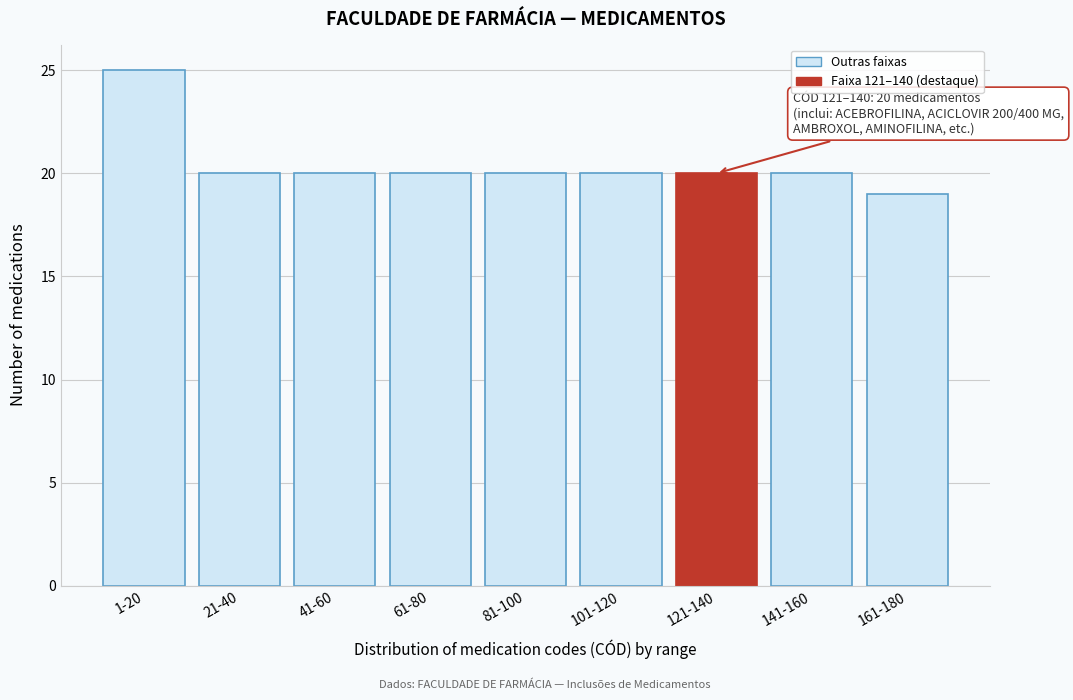

Reading left to right, transcribe all the data shown in this chart.

25	20	20	20	20	20	20	20	19